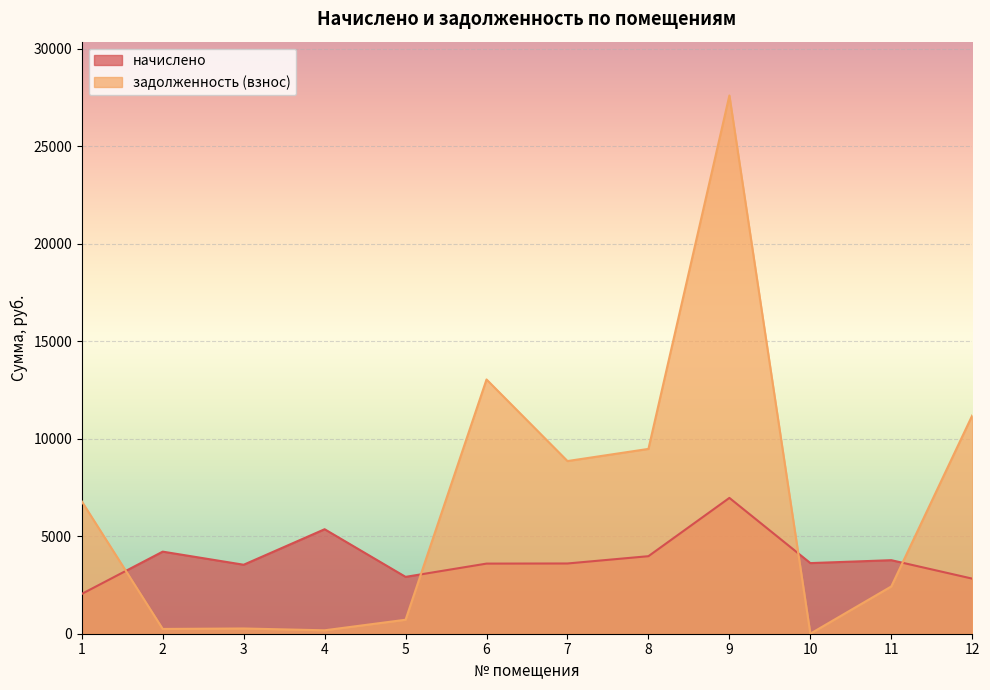

How many interior local peaks does the начислено series have?

4